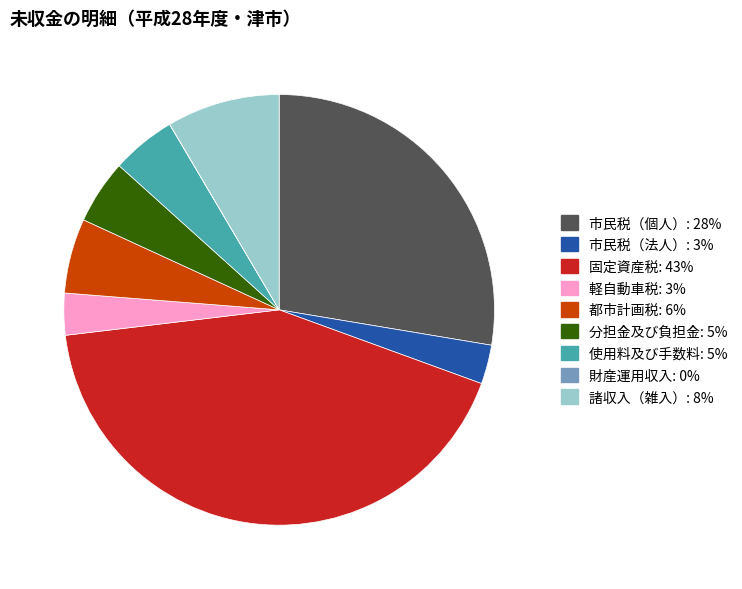

The 使用料及び手数料 slice represents 5% of the pie. True or false?

True